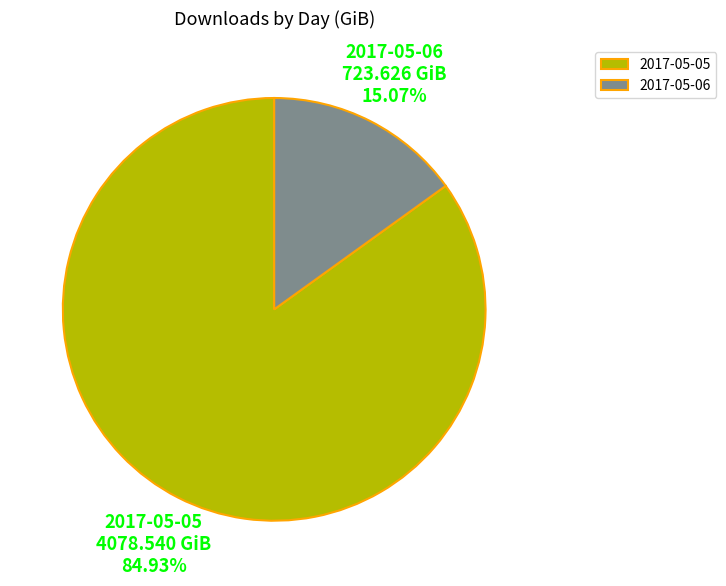

Is the sum of 2017-05-06 and 2017-05-05 greater than half?

Yes